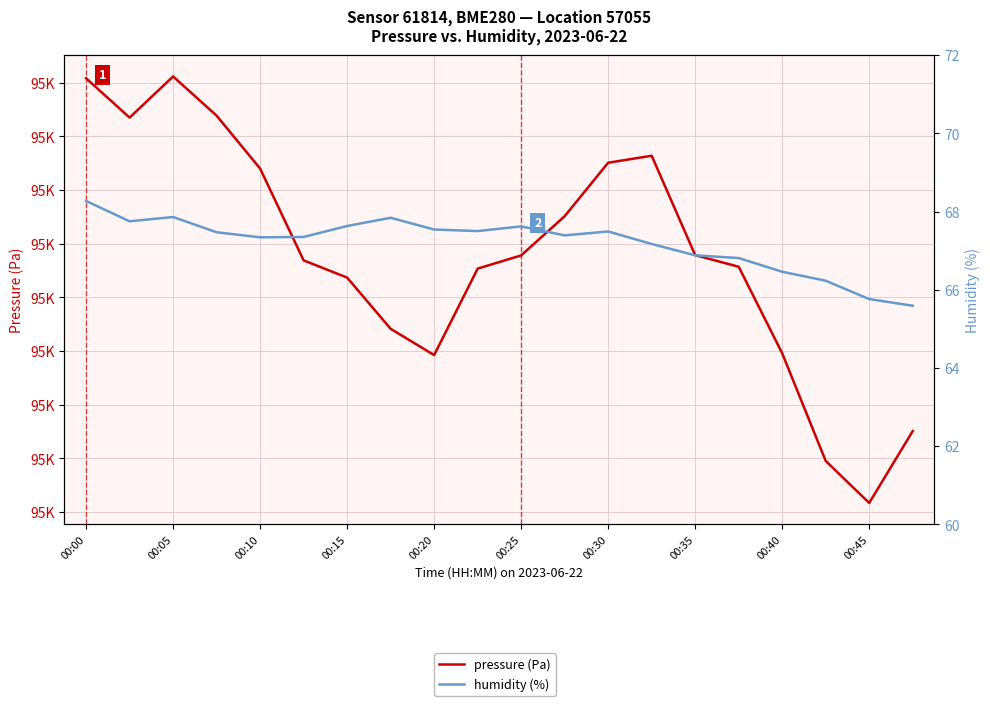

At which category is the sum across all series the highest?

00:00